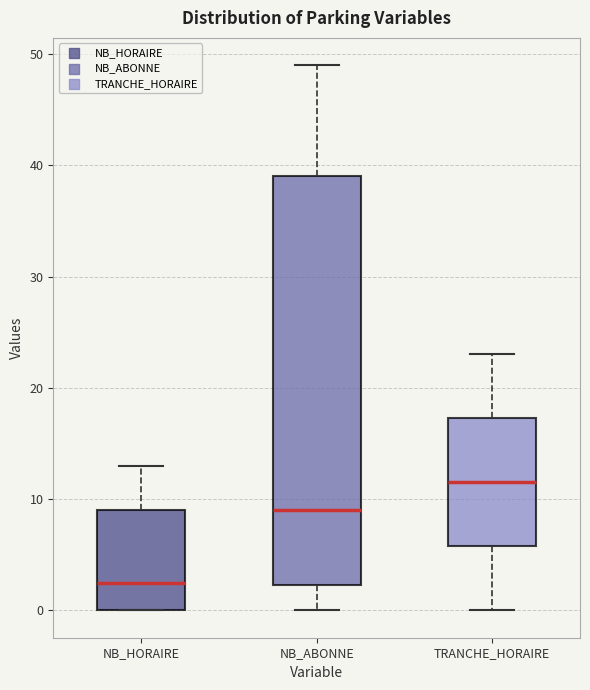

Reading left to right, transcribe this box plot: for each box, give where its median line is, the range the box spans, and where its two whiskers end, as read against the y-axis. The values are not printed on the chart, so give them approximately, as read against the axis.

NB_HORAIRE: median 3, box 0 to 9, whiskers 0 to 13
NB_ABONNE: median 9, box 2 to 39, whiskers 0 to 49
TRANCHE_HORAIRE: median 12, box 6 to 17, whiskers 0 to 23